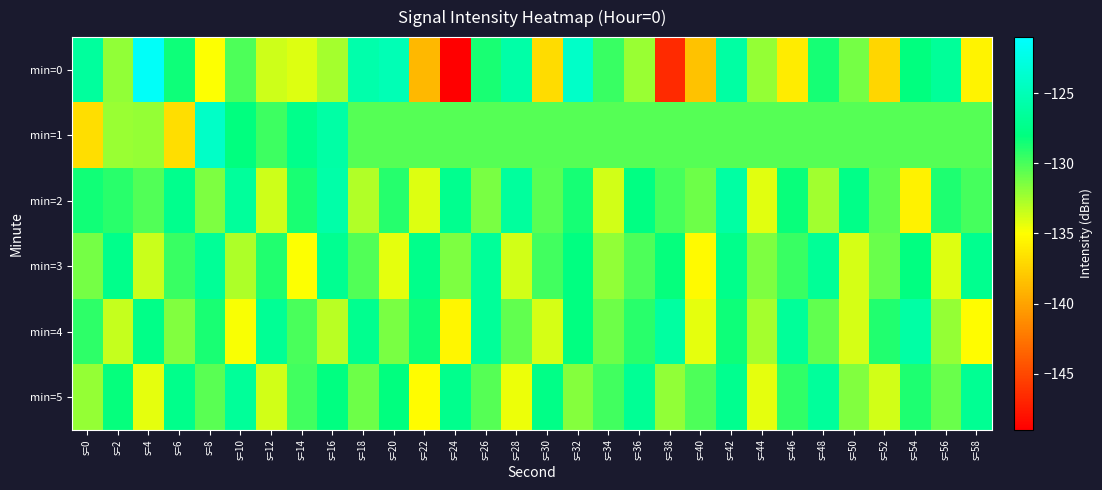

Which series changed the most between s=10 and s=48?

min=3